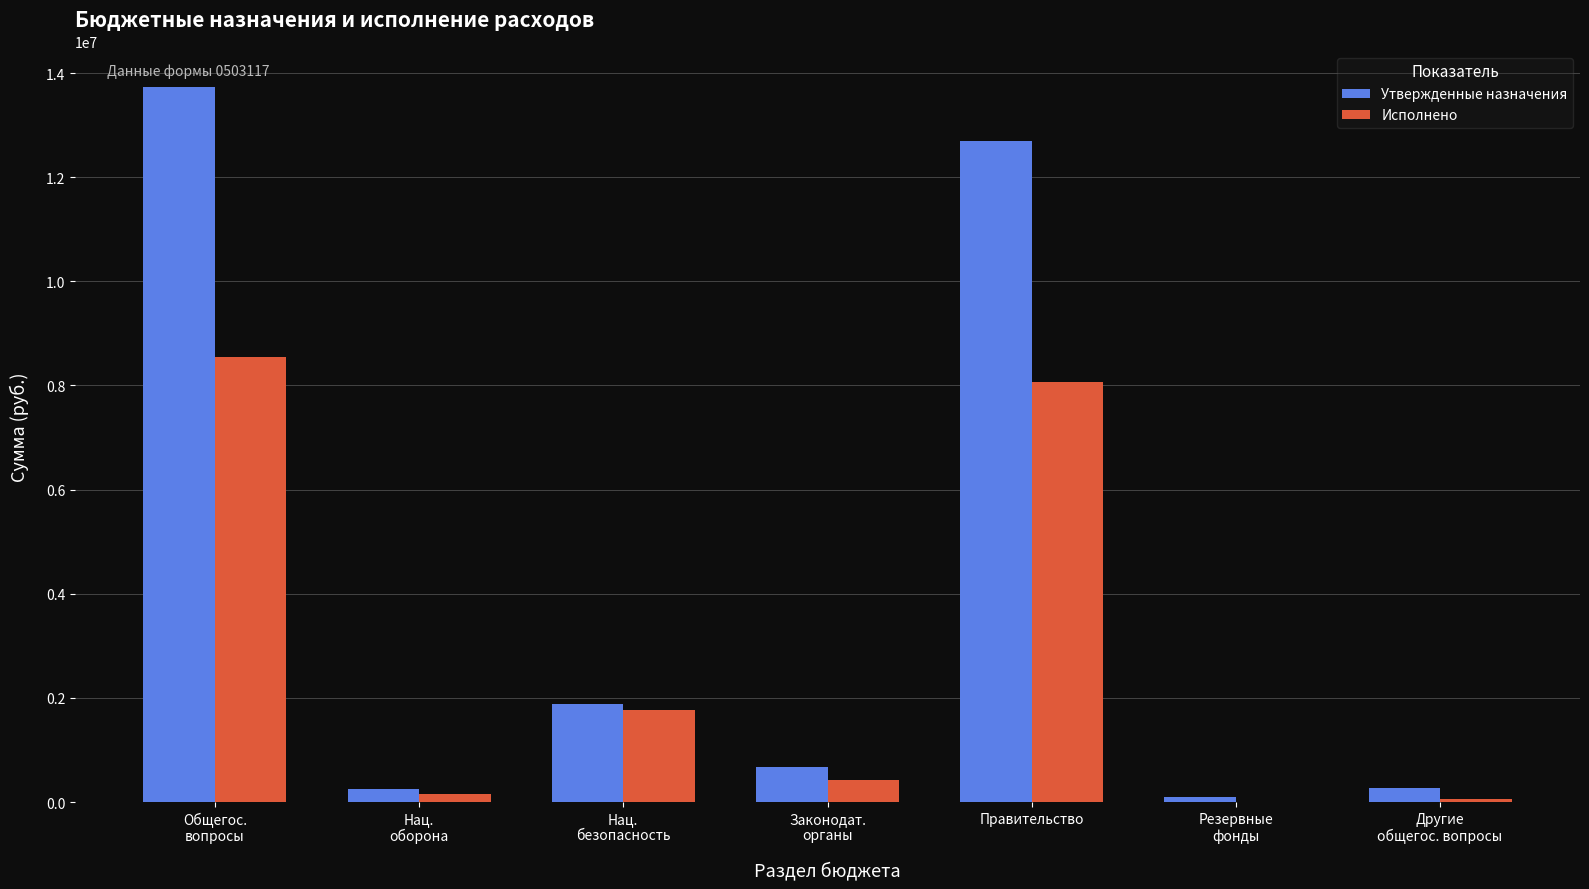

What is the highest value of the Исполнено series?

8539386.5